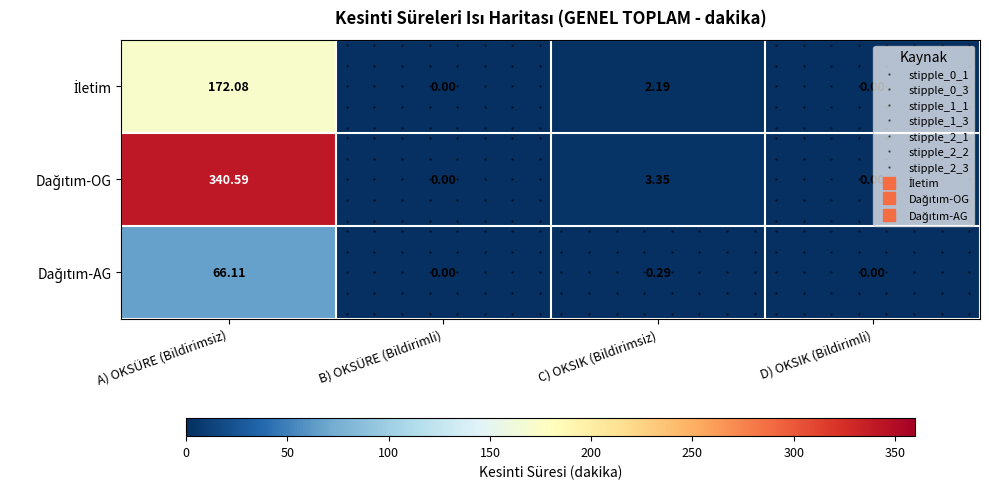

At which category is the sum across all series the highest?

A) OKSÜRE (Bildirimsiz)